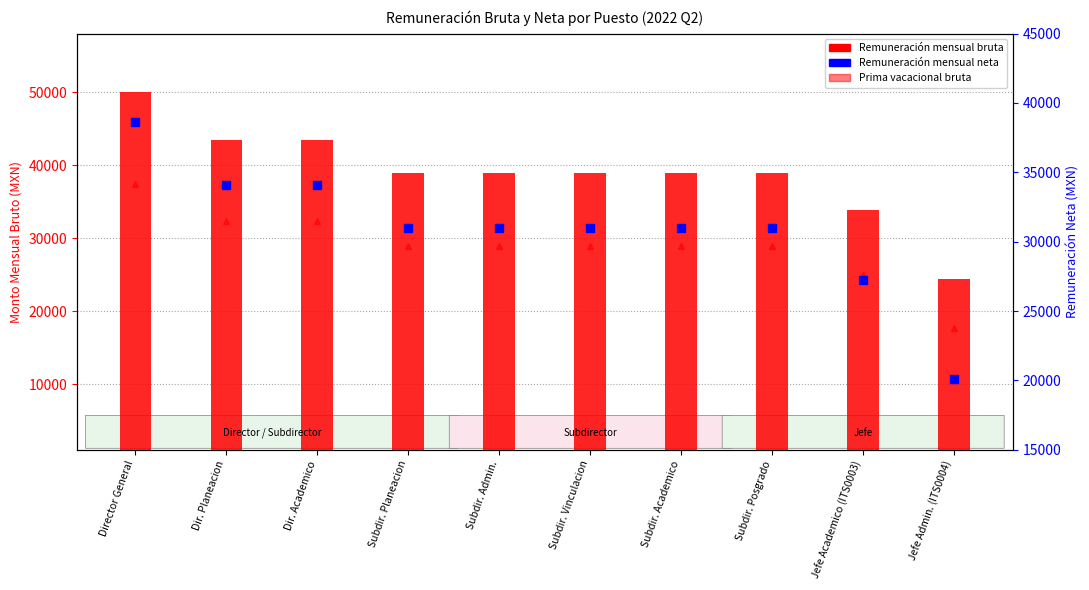

What is the sum of the Remuneración mensual neta values at Subdir. Admin. and Subdir. Planeacion?

62018.0